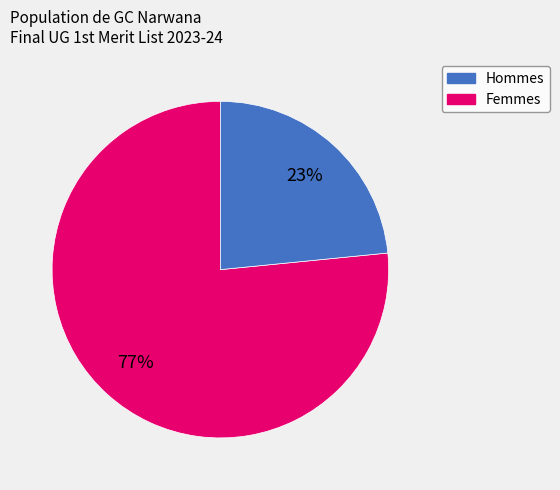

Does any single category account for the majority?

Yes